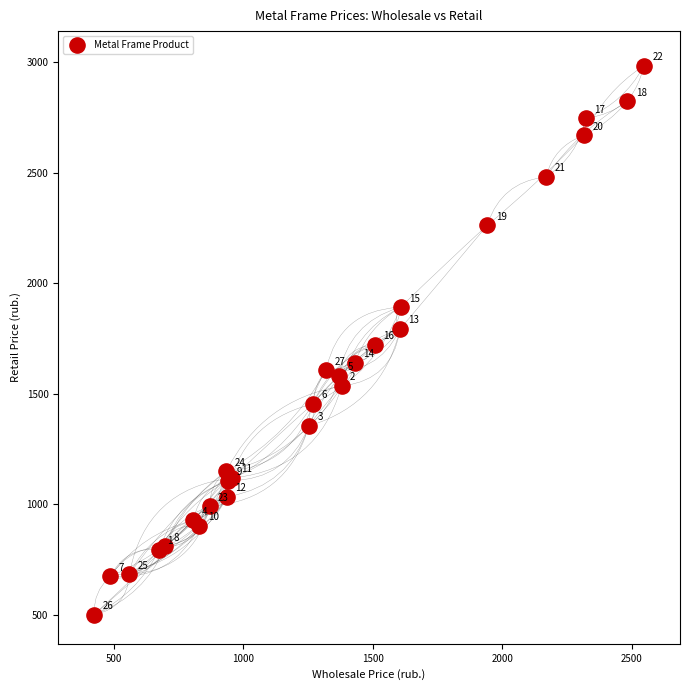

What Y value in the scatter plot is closest to 1742?

1720.9